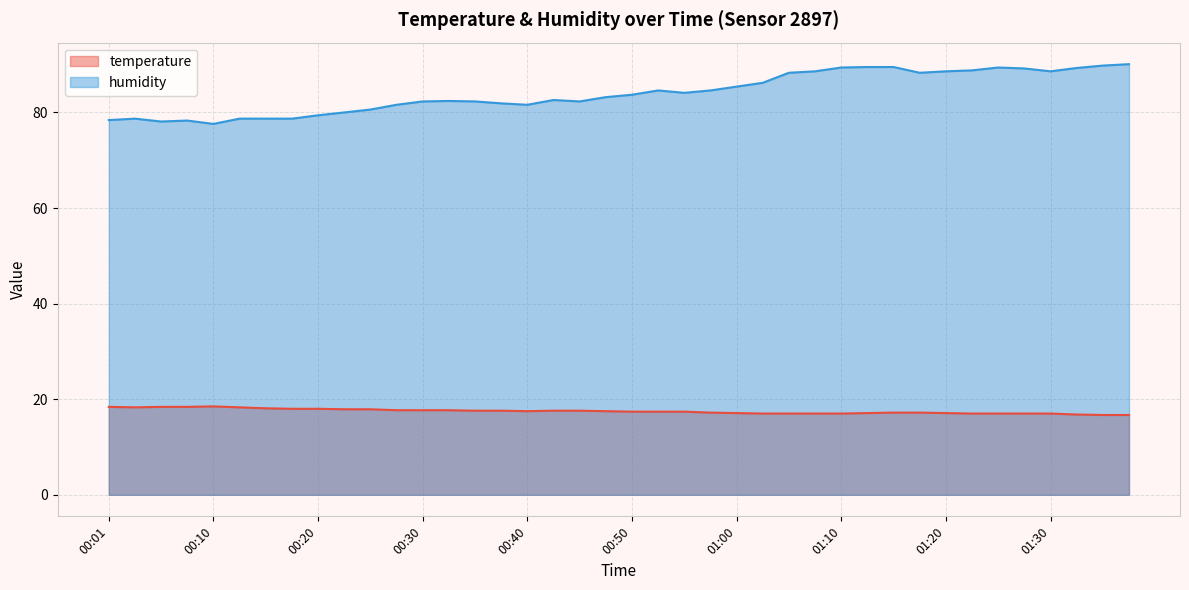

What is the label of the 36th point from the right?

00:10